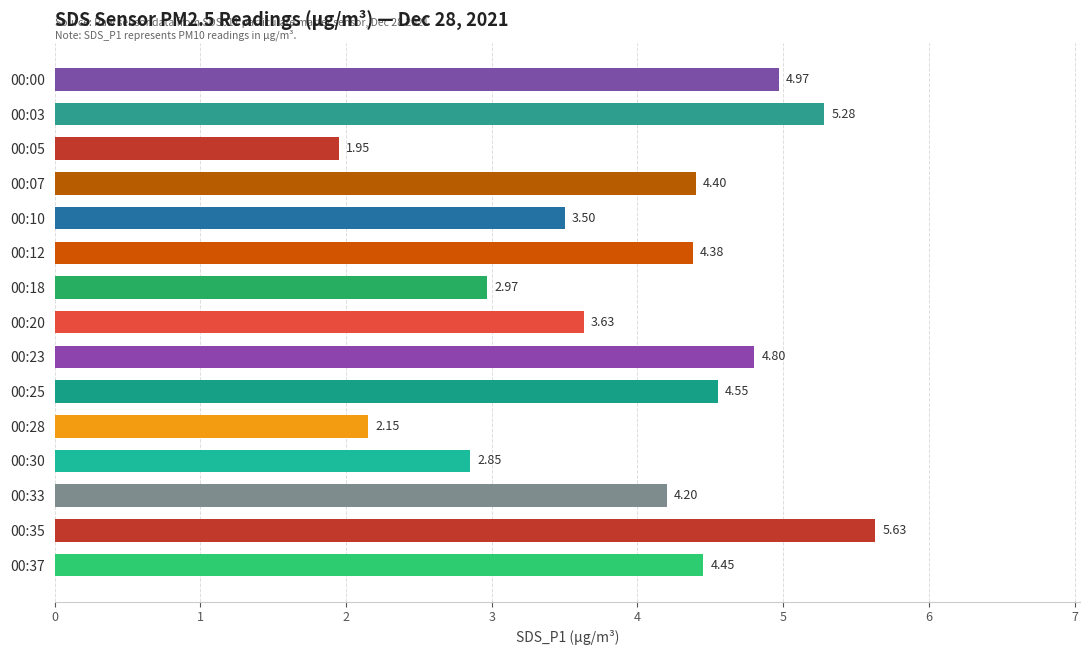

What is the average value?

4.0